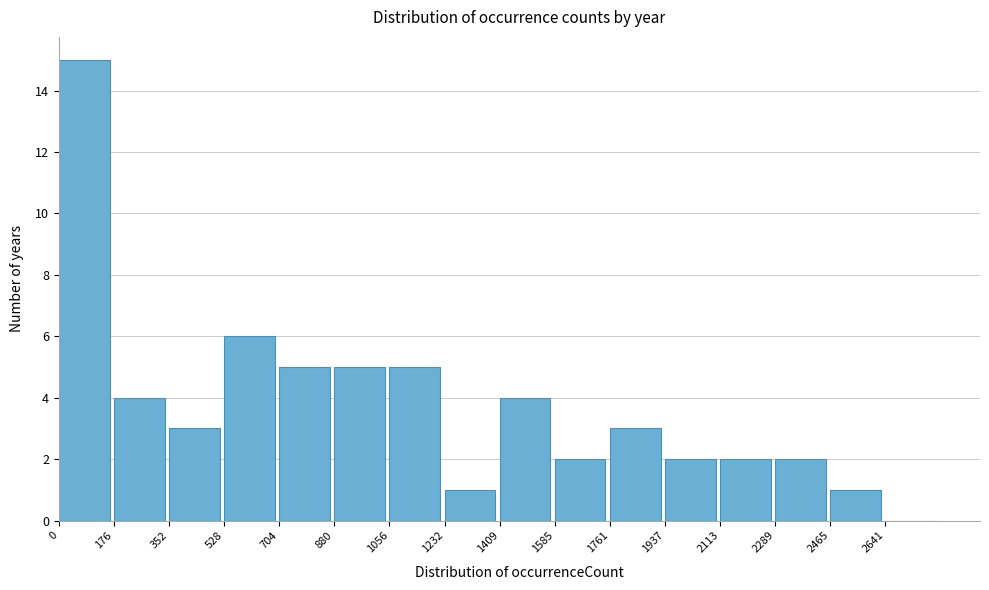

Over which range of the x-axis is the bar tallest?

0 to 180